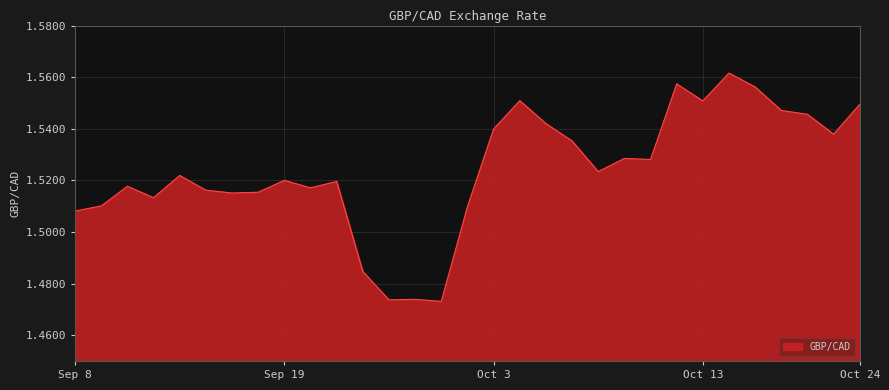

Does the chart have visible grid lines?

Yes